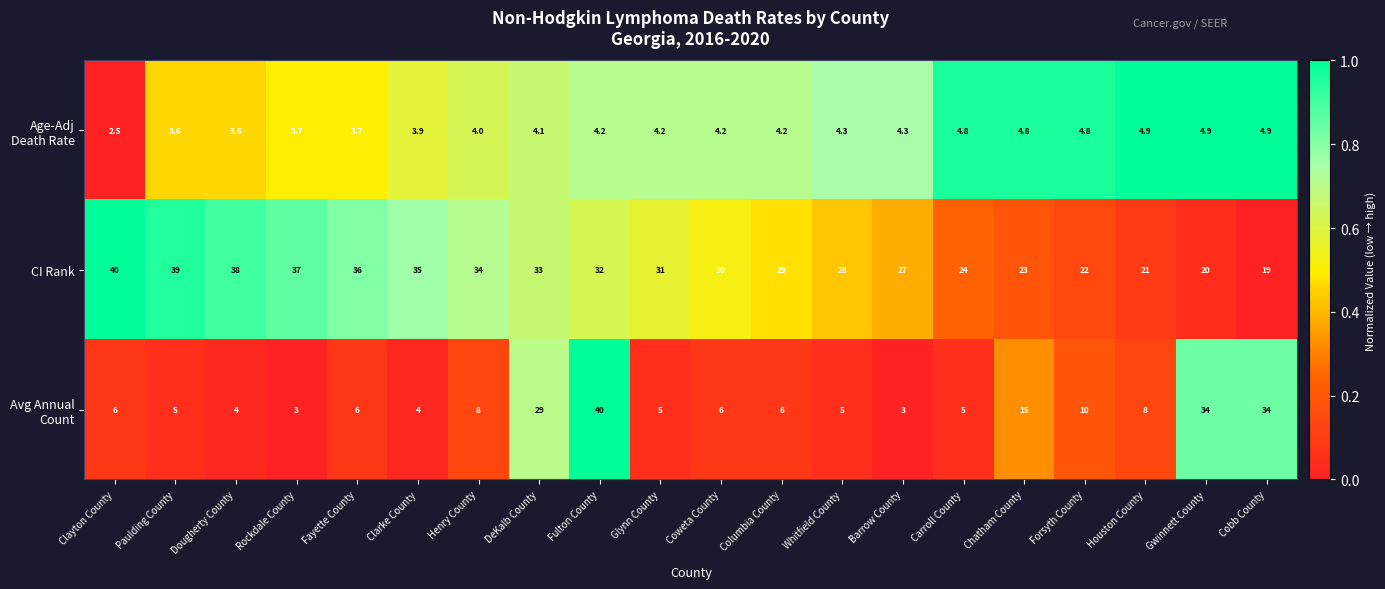

What is the approximate value of CI Rank at Dougherty County?

38.0